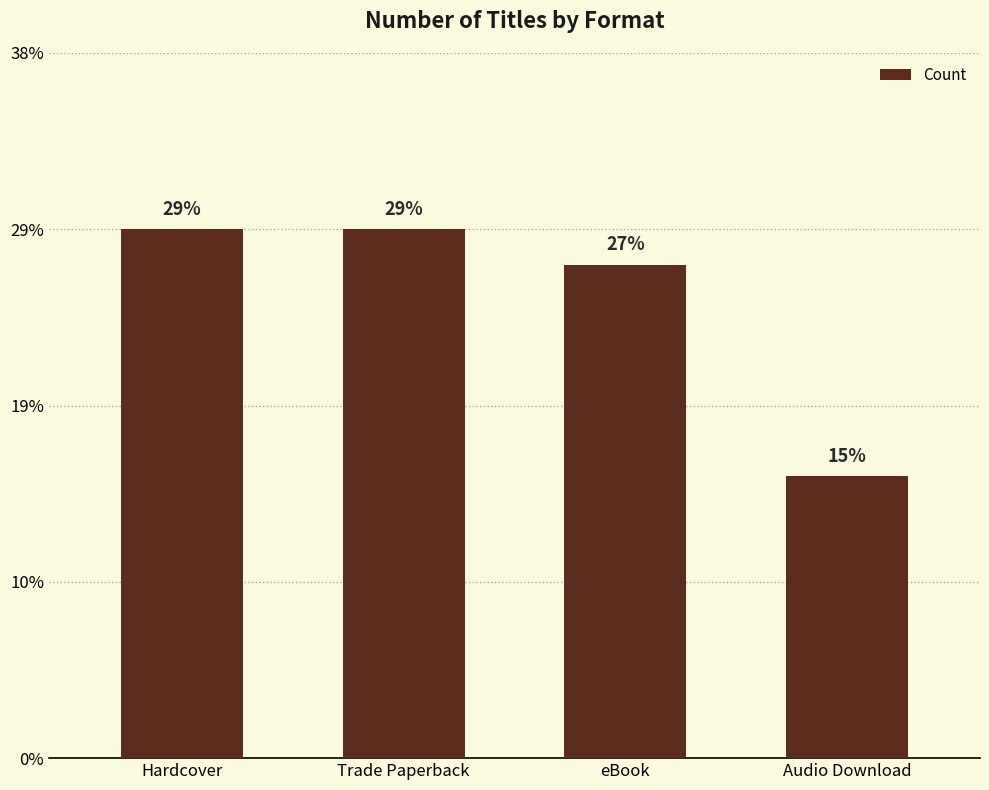

Does the chart contain any negative values?

No